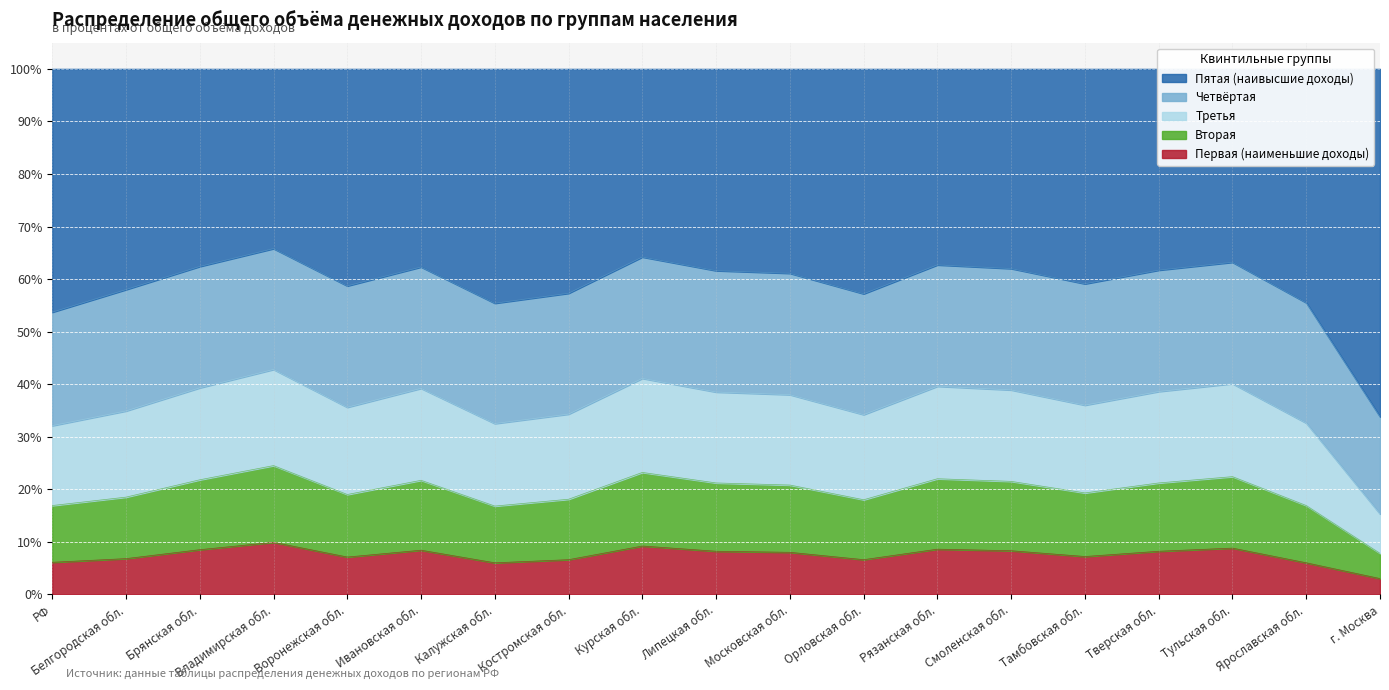

At which label is Пятая (наивысшие доходы) closest to 49?

РФ